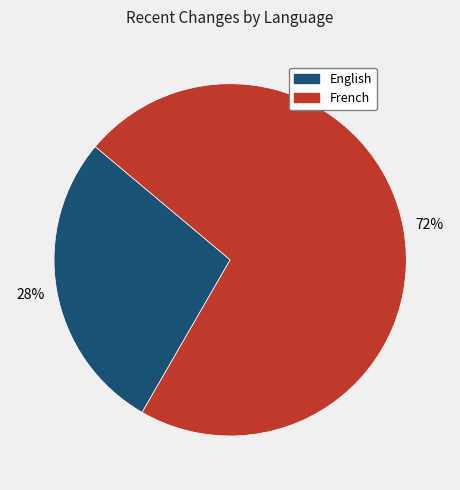

Does any single category account for the majority?

Yes